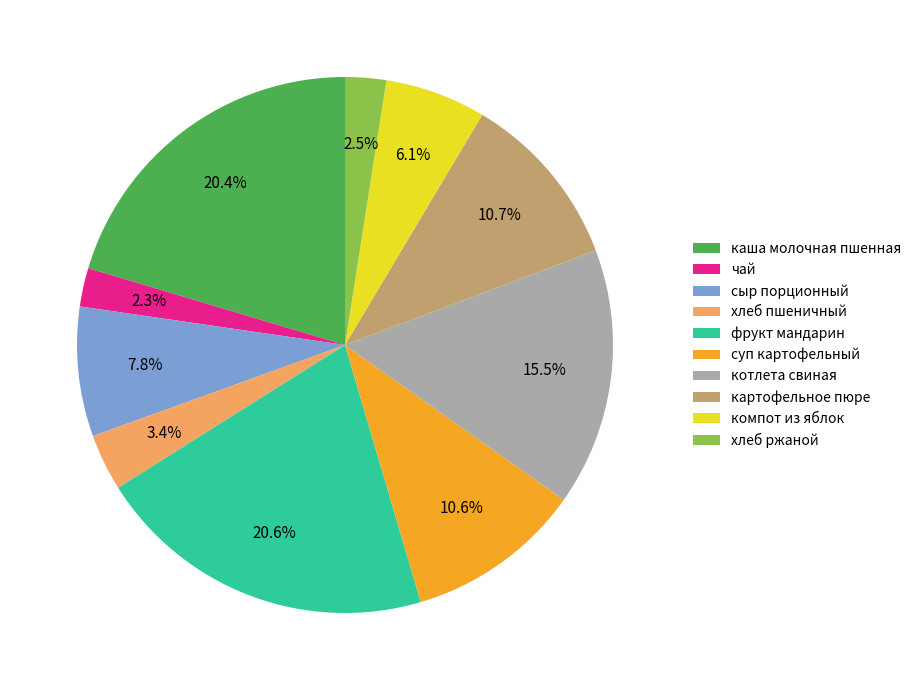

How many slices are in this pie chart?

10